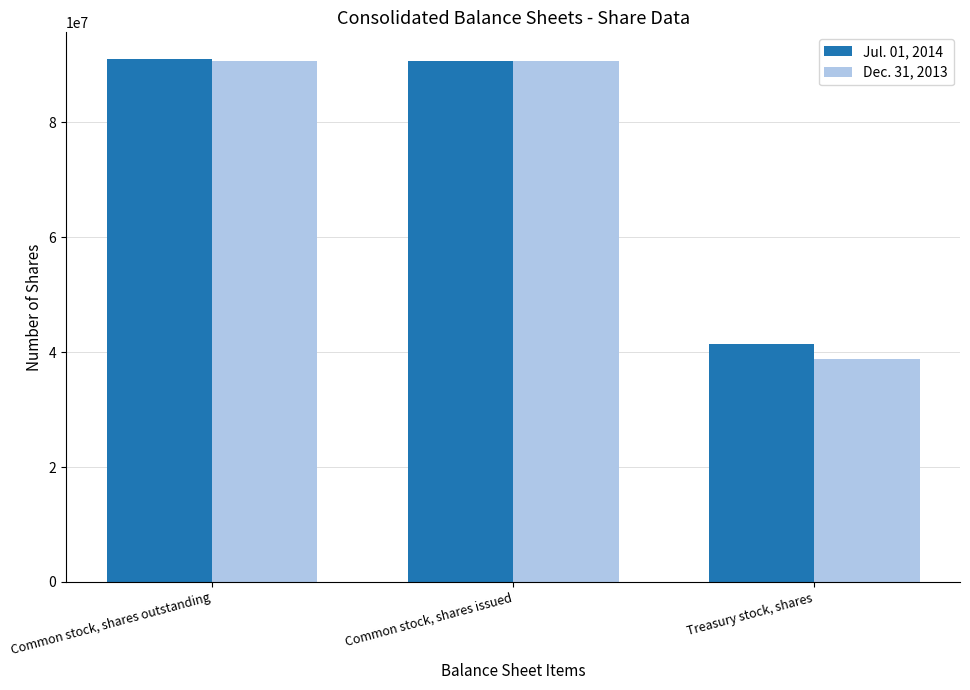

What is the difference between the Dec. 31, 2013 values at Treasury stock, shares and Common stock, shares outstanding?

51766374